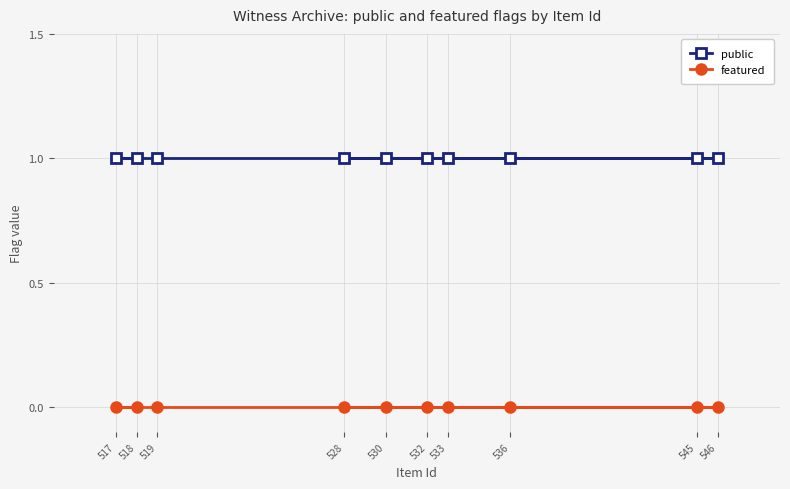

The value of public at 518 is 1. True or false?

True